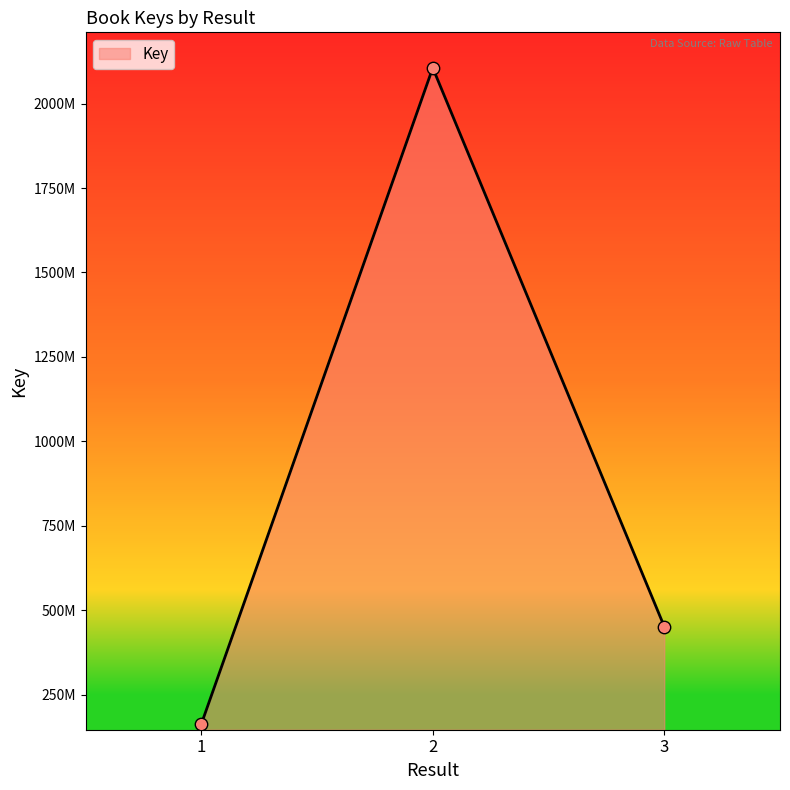

What is the change in value from 1 to 3?

+289392494